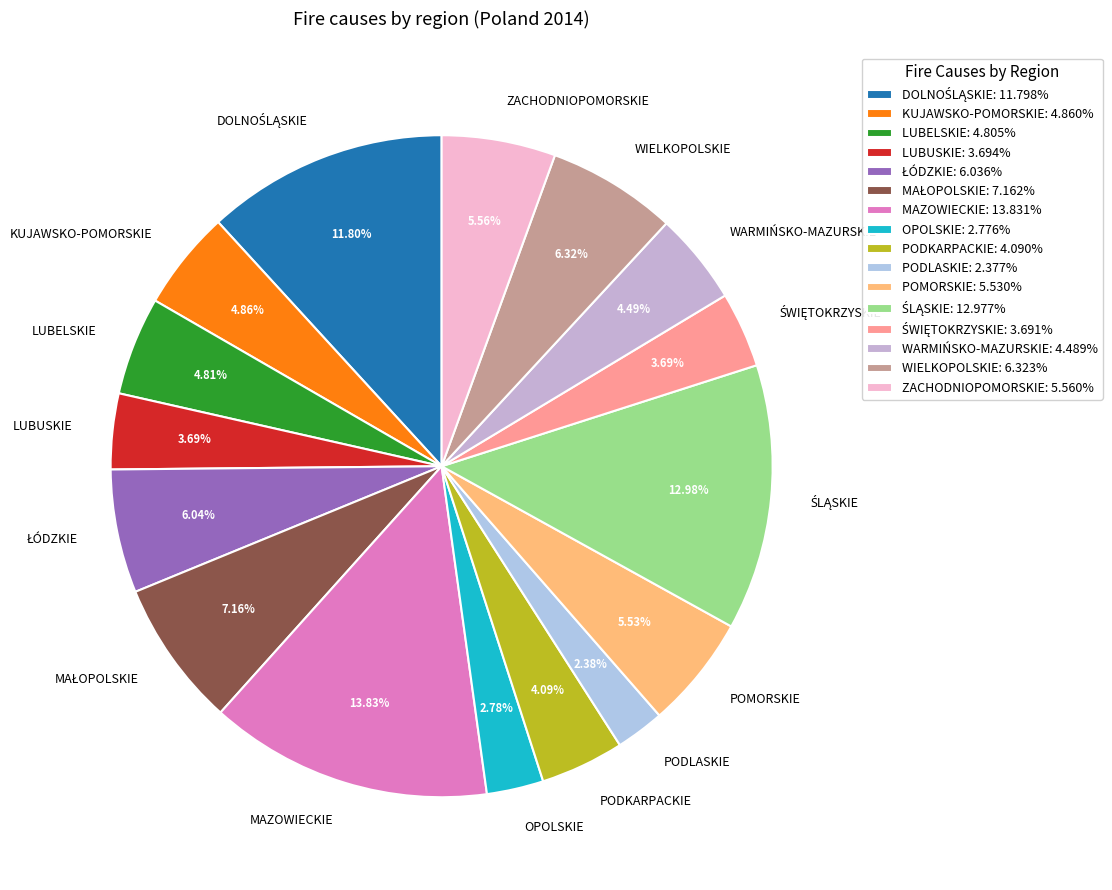

How many slices are in this pie chart?

16